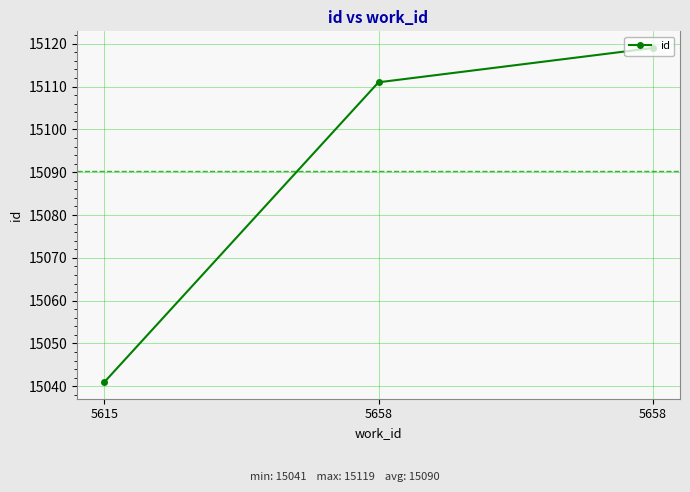

Where is the data nearest to the value 15080?

5658